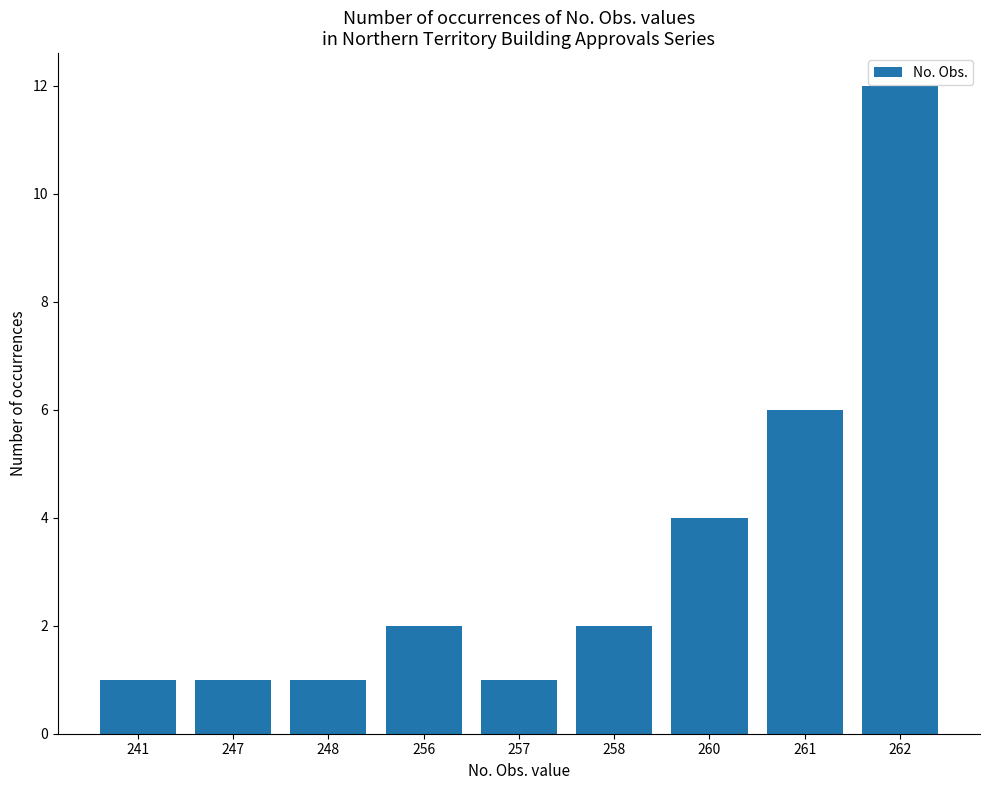

Approximately how many times larger is the value at 261 compared to 241?

6.0